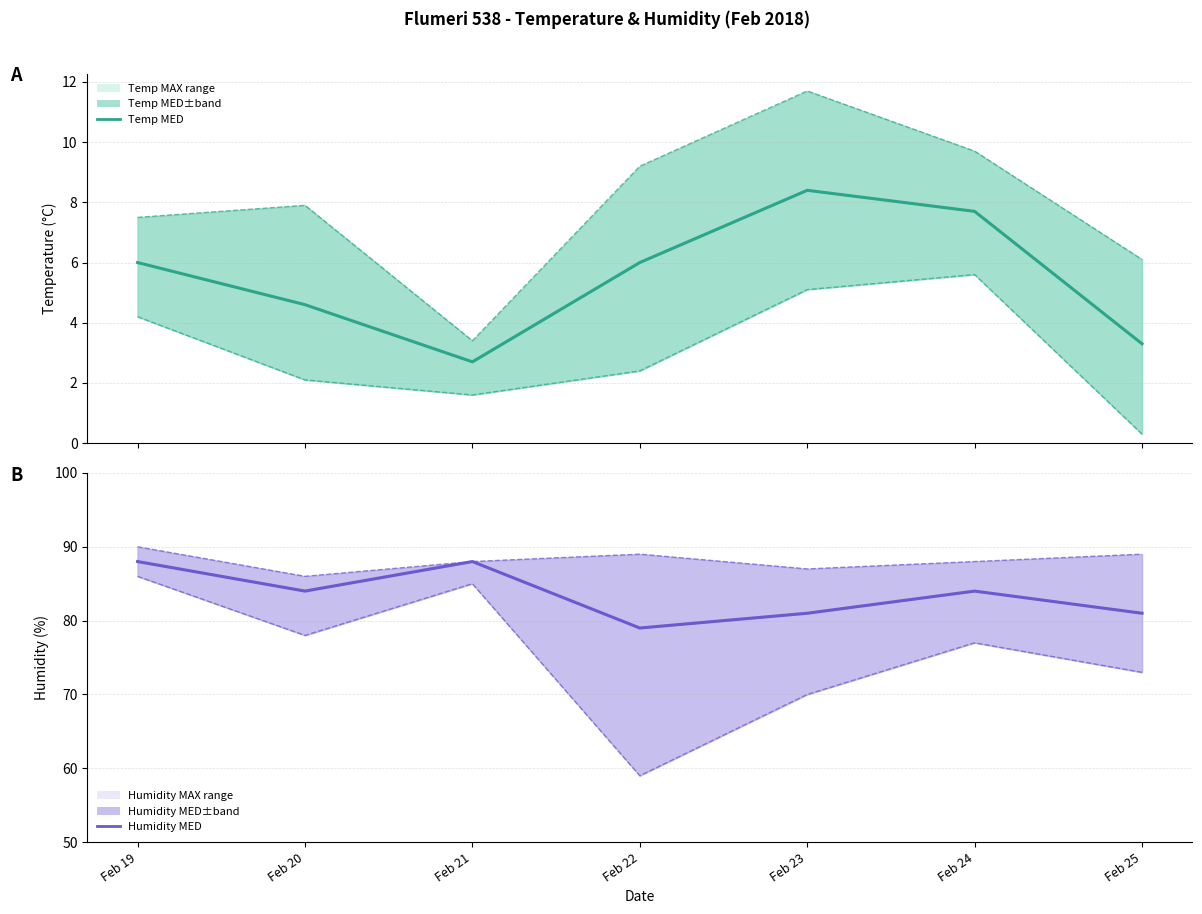

Which has a higher value, Feb 25 or Feb 24?

Feb 24